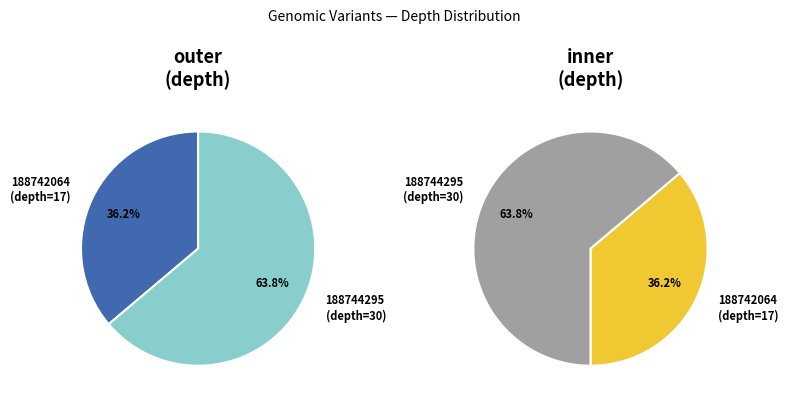

What is the smallest slice in the pie chart?

188742064